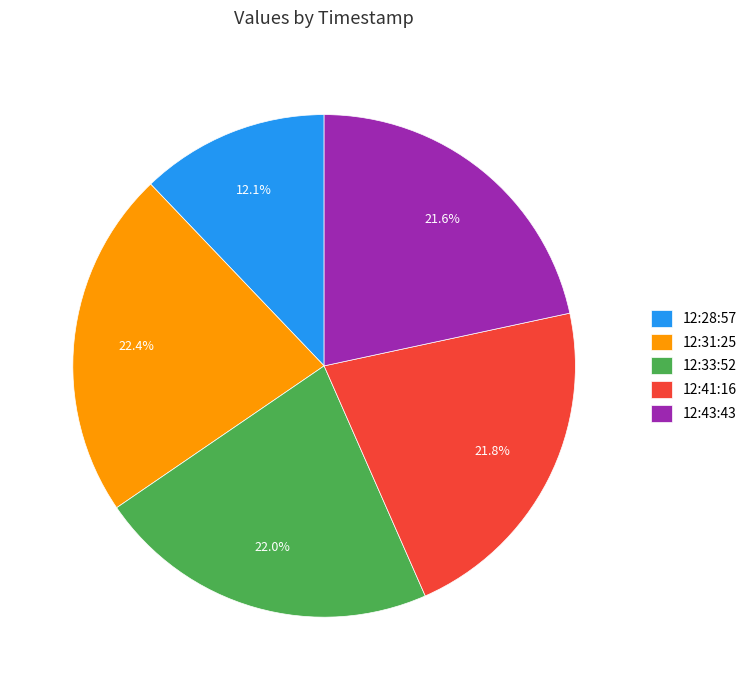

Count the number of slices in the pie.

5